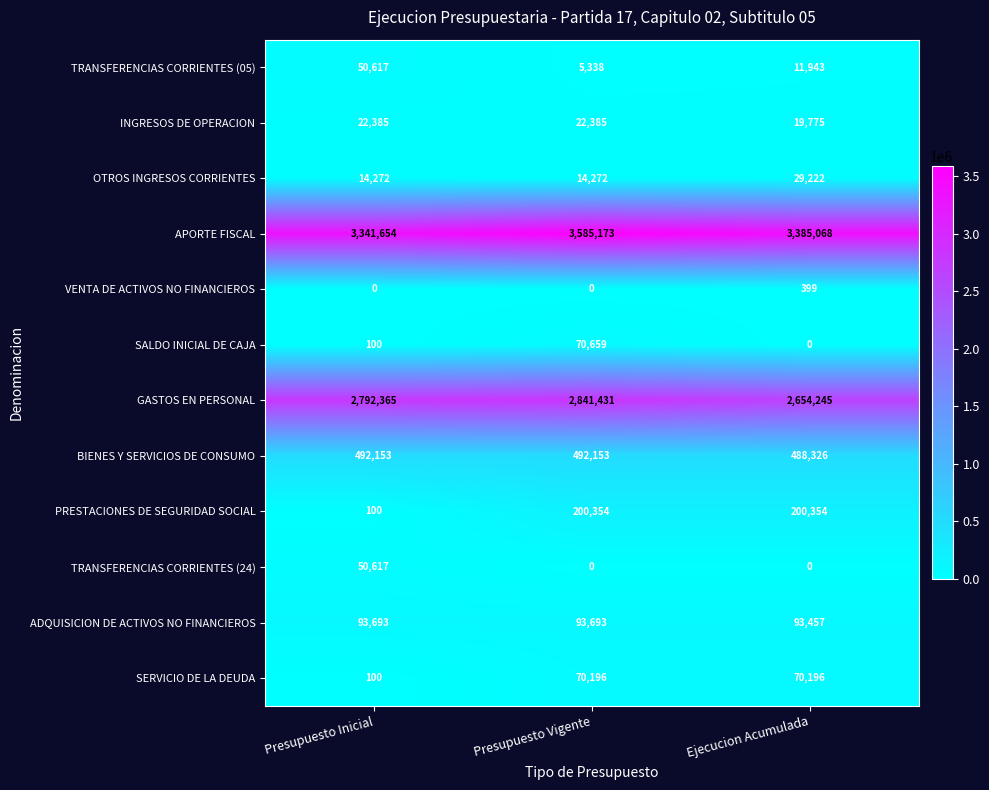

What is the maximum value shown in the chart?

3585173